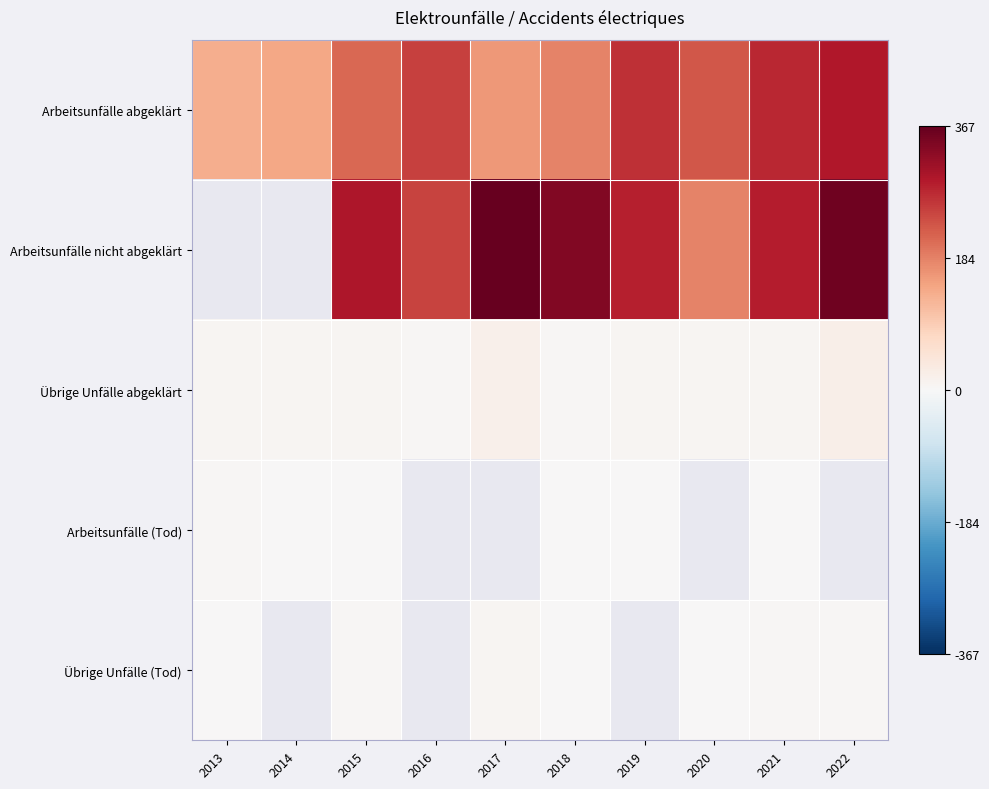

Count the number of data series in this chart.

5